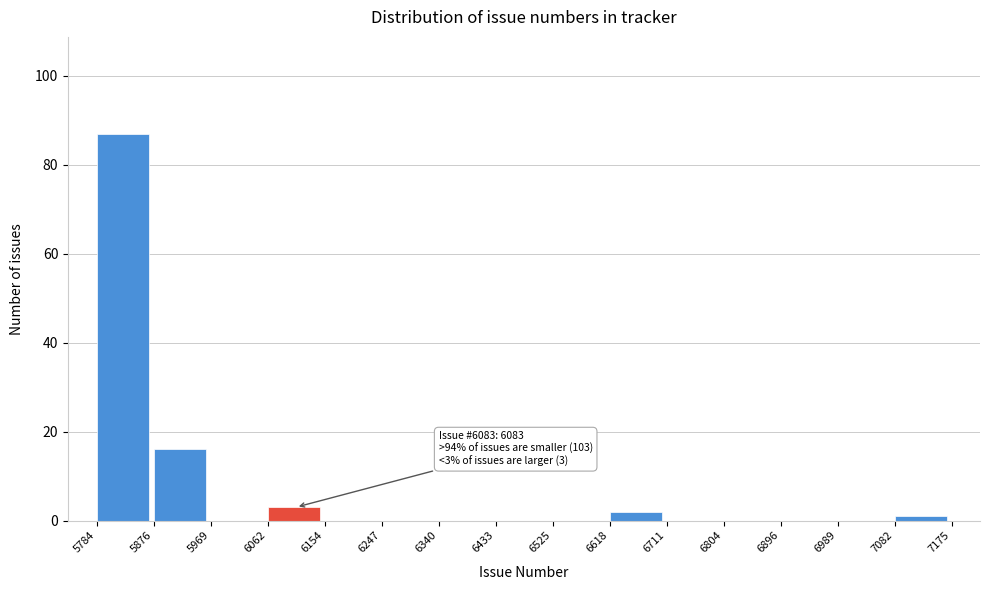

Which range on the x-axis has the tallest bar?

5784 to 5876